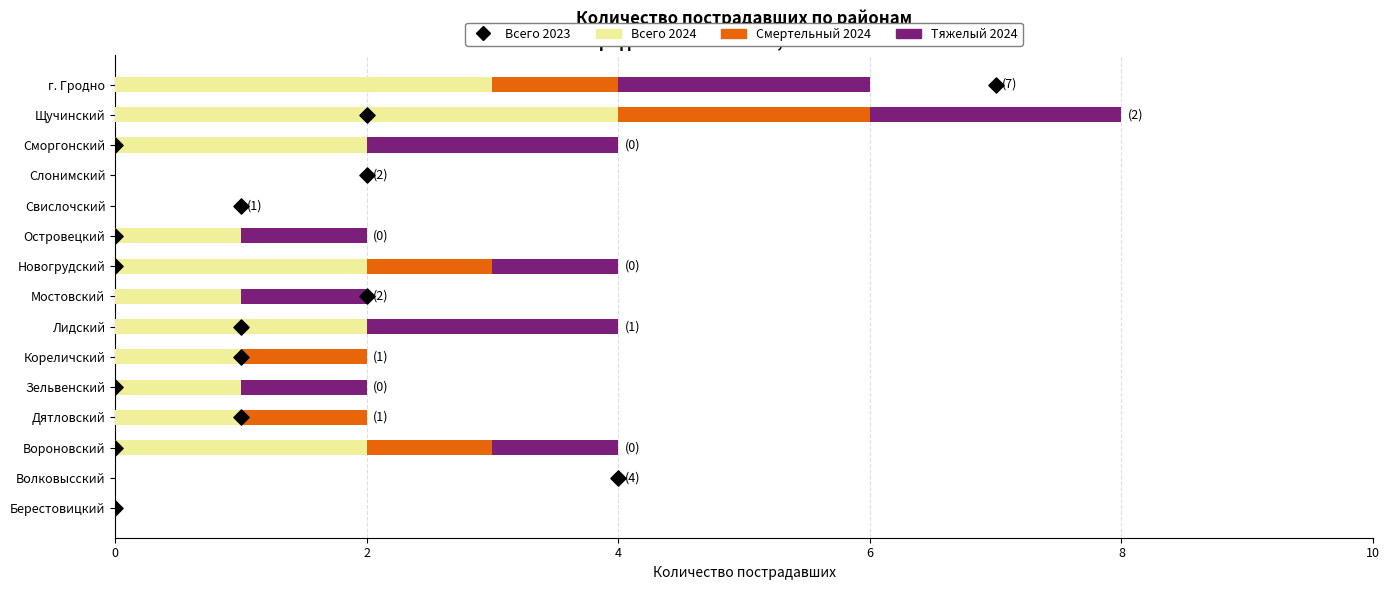

Which series has the widest spread of Y values?

Всего 2023